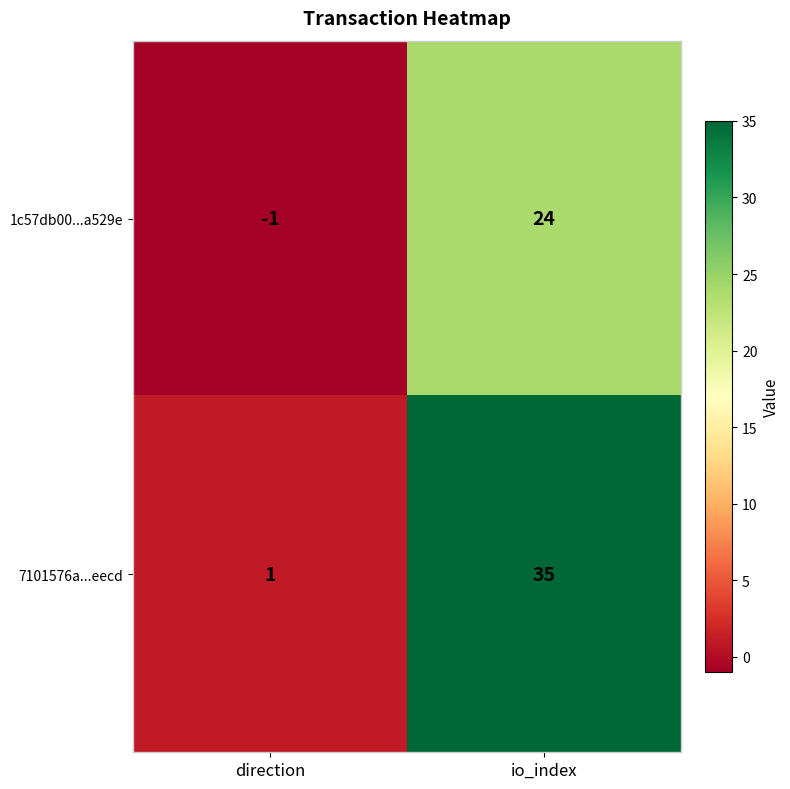

Between direction and io_index, which series saw the biggest shift?

7101576a...eecd